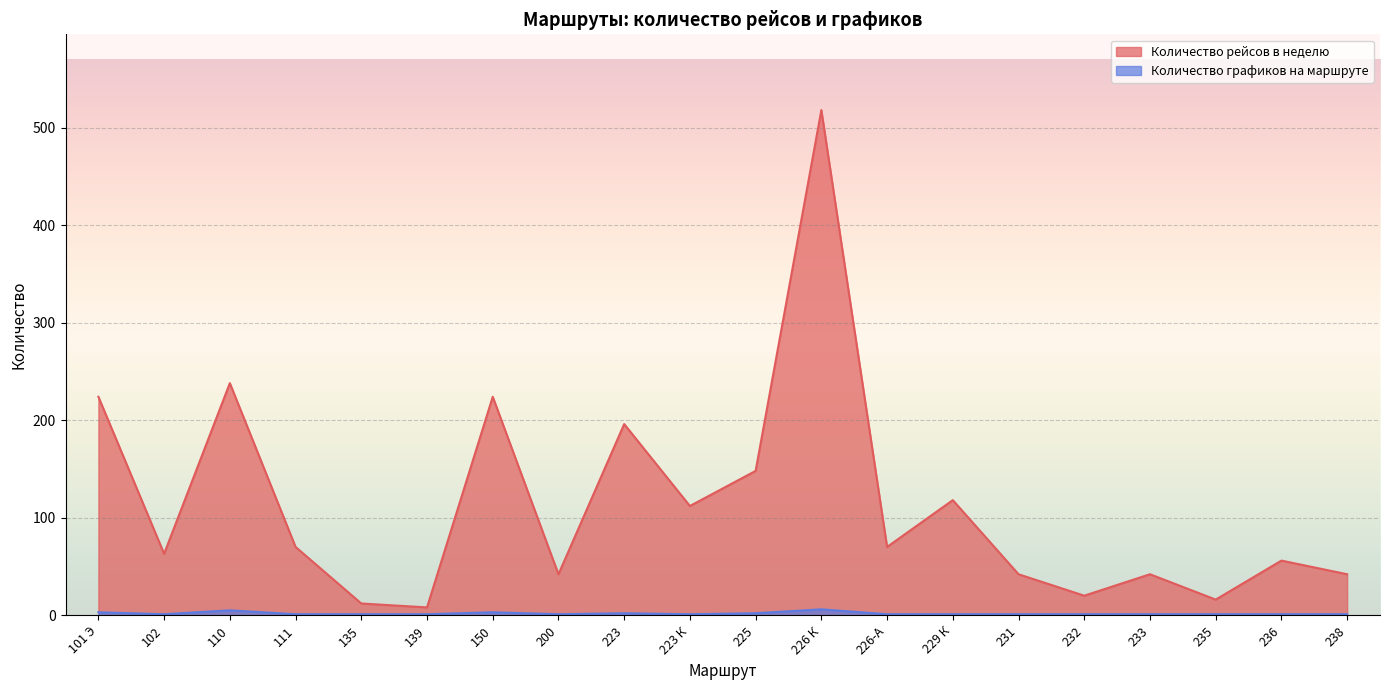

What is the smallest value displayed?

1